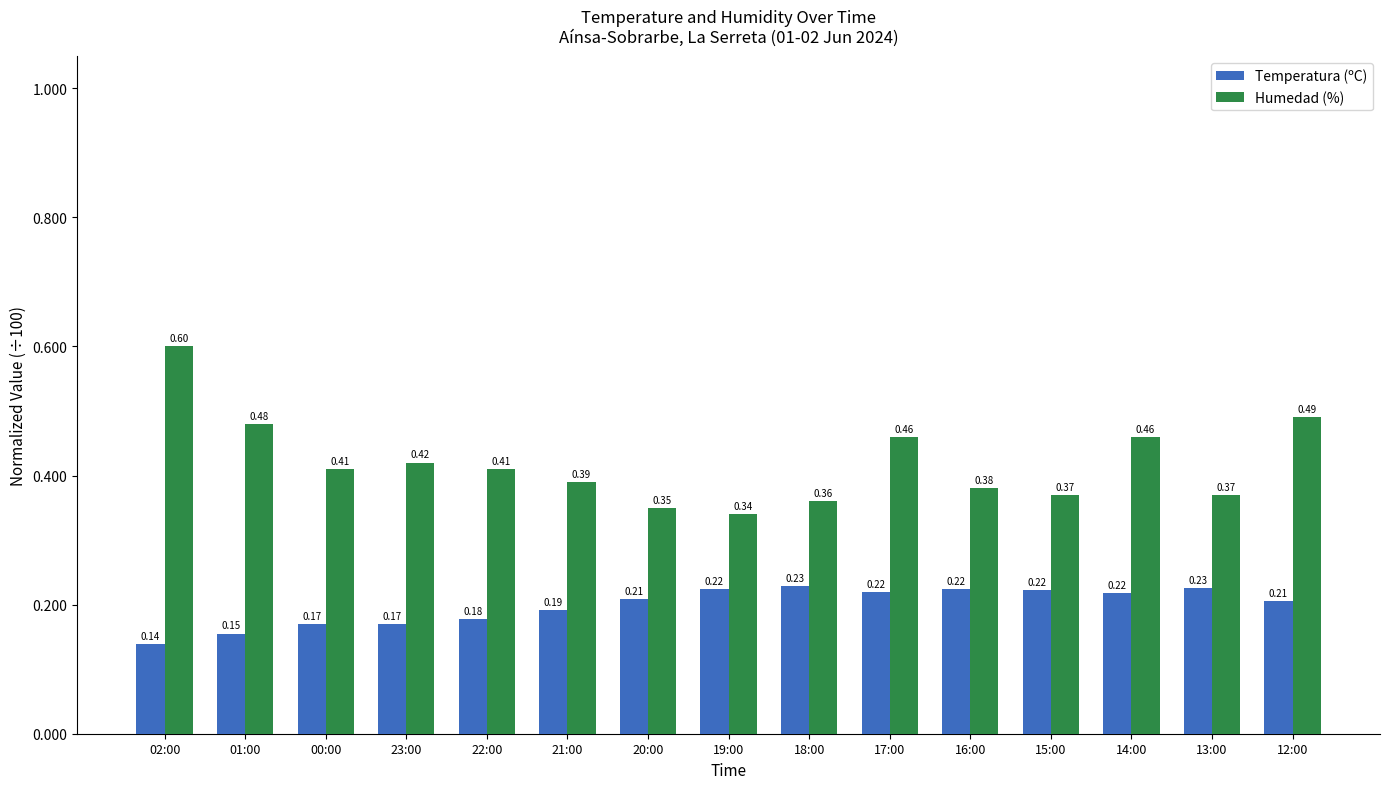

Which series has the widest spread of values?

Humedad (%)